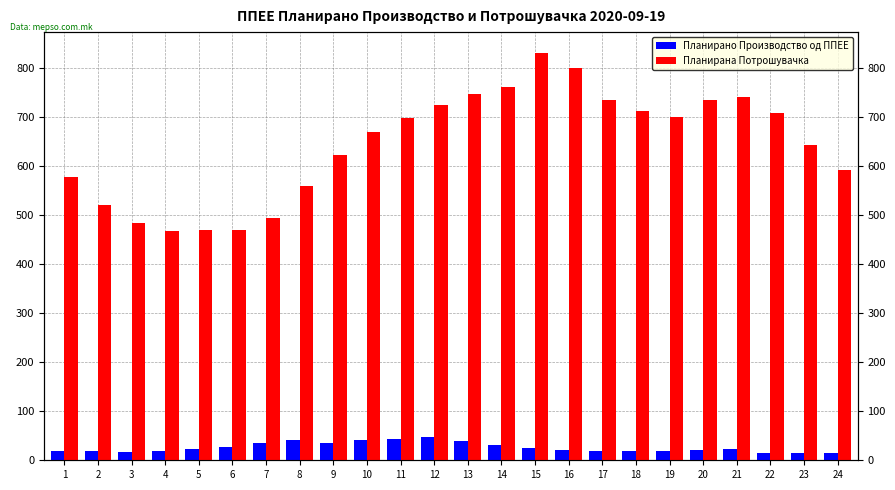

Is it true that Планирана Потрошувачка equals 463.4 at 10?

False